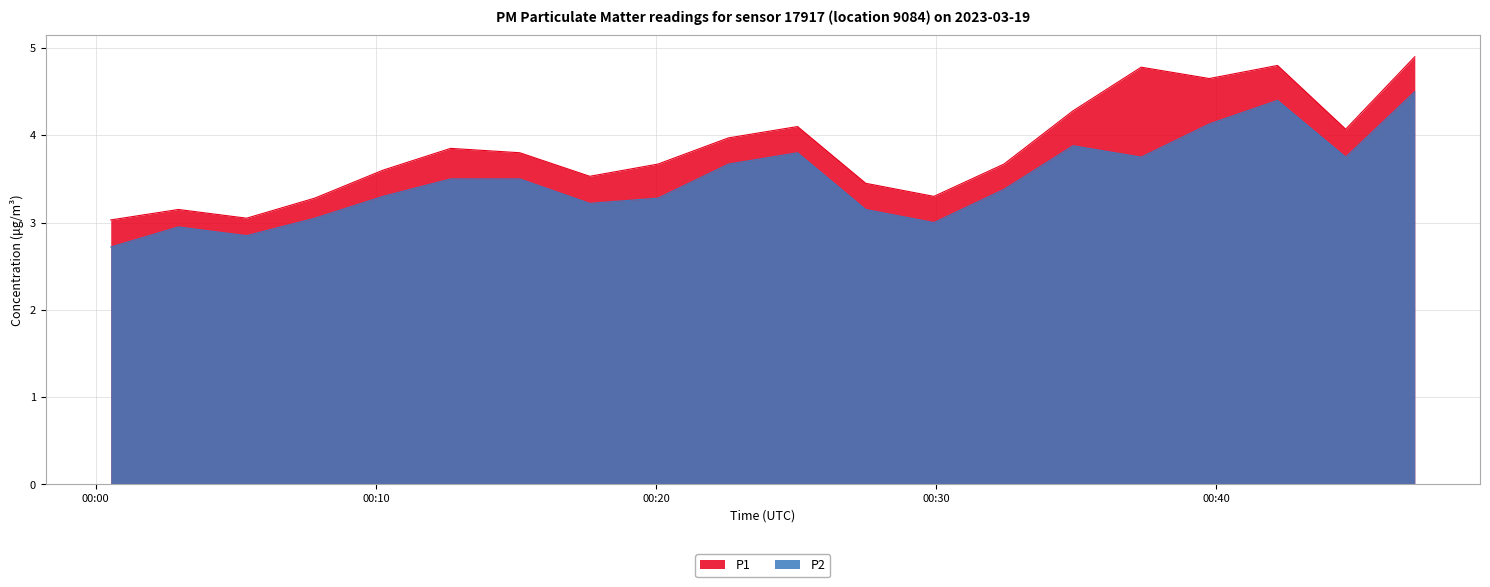

What is the difference between the maximum and minimum values in the P2 series?

1.8